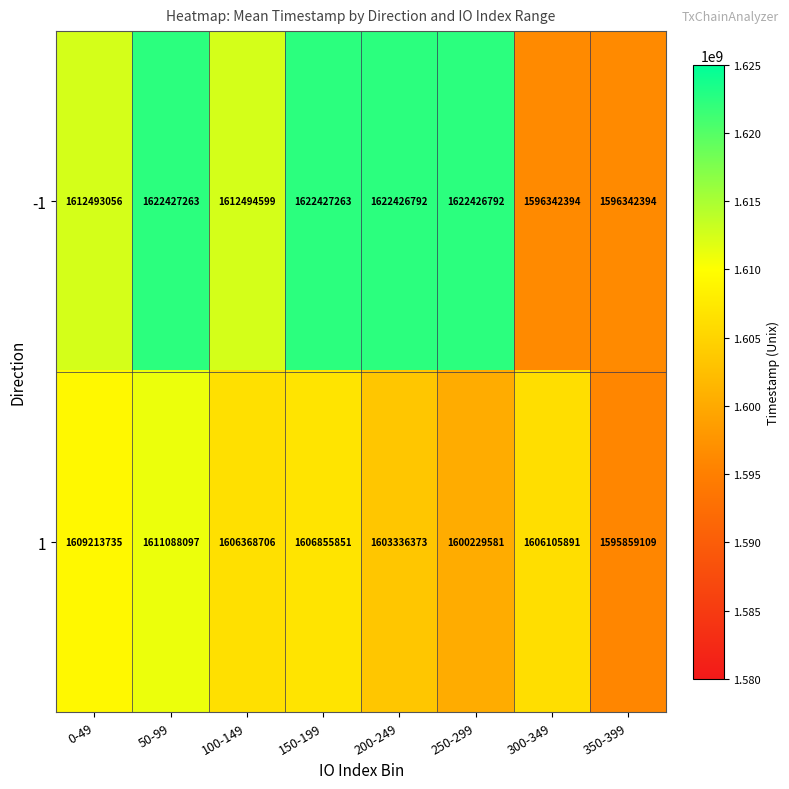

Which category has the lowest value in the 1 series?

350-399